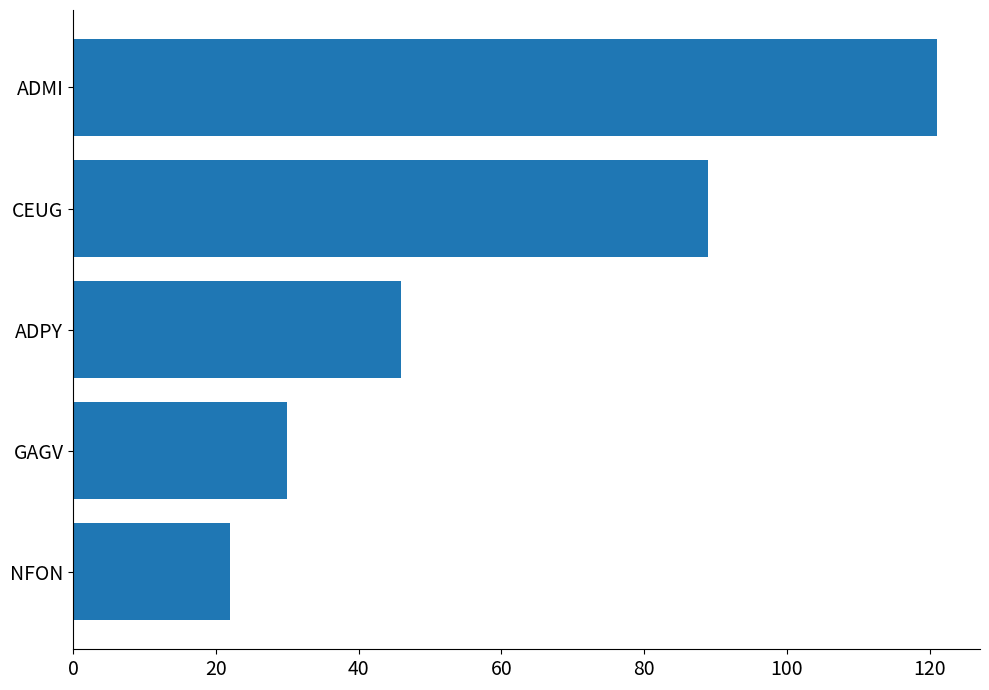

What is the maximum value shown in the chart?

121